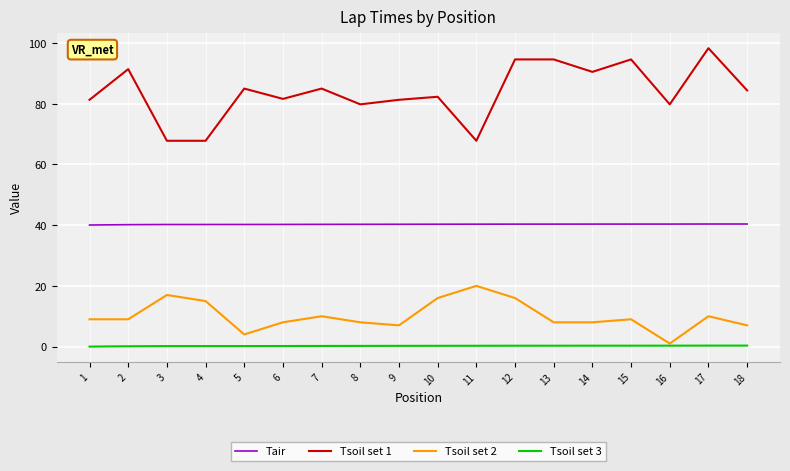

What is the greatest value displayed?

98.3